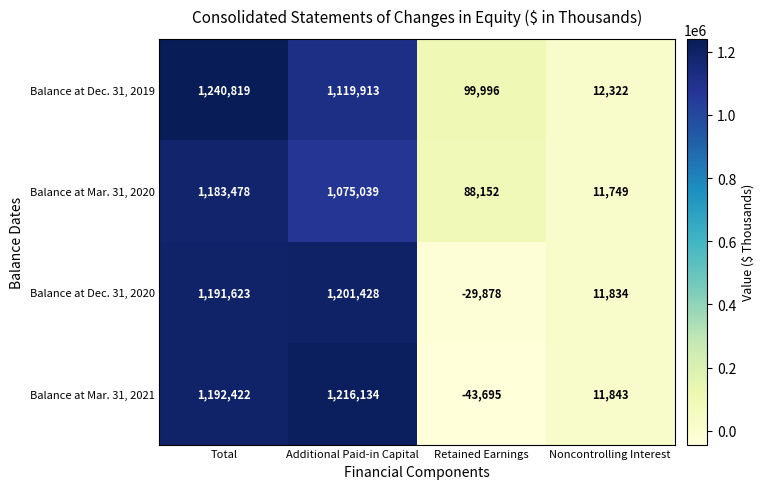

What is the difference between the Balance at Dec. 31, 2020 values at Total and Additional Paid-in Capital?

9805